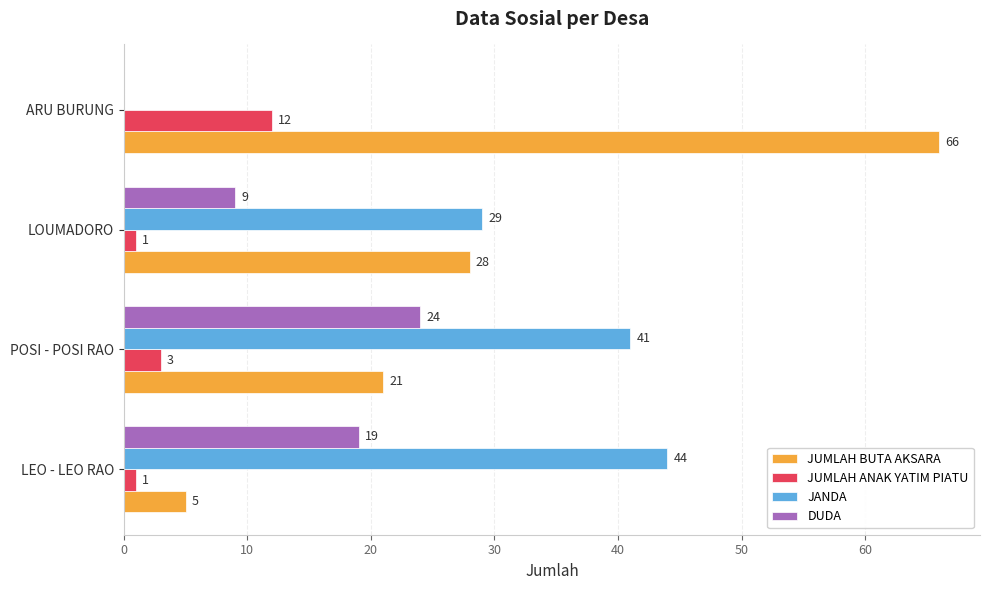

Count the number of categories in the chart.

4